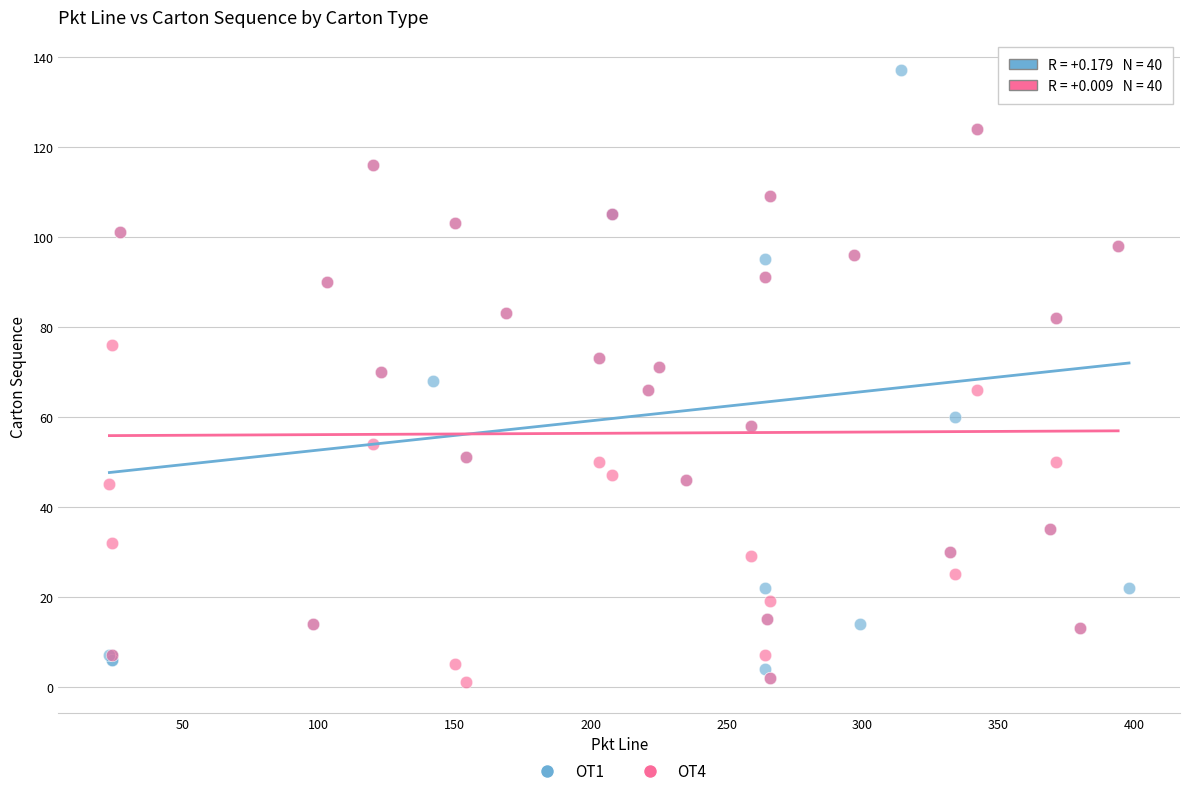

Which series has the largest Y range (max minus min)?

OT1